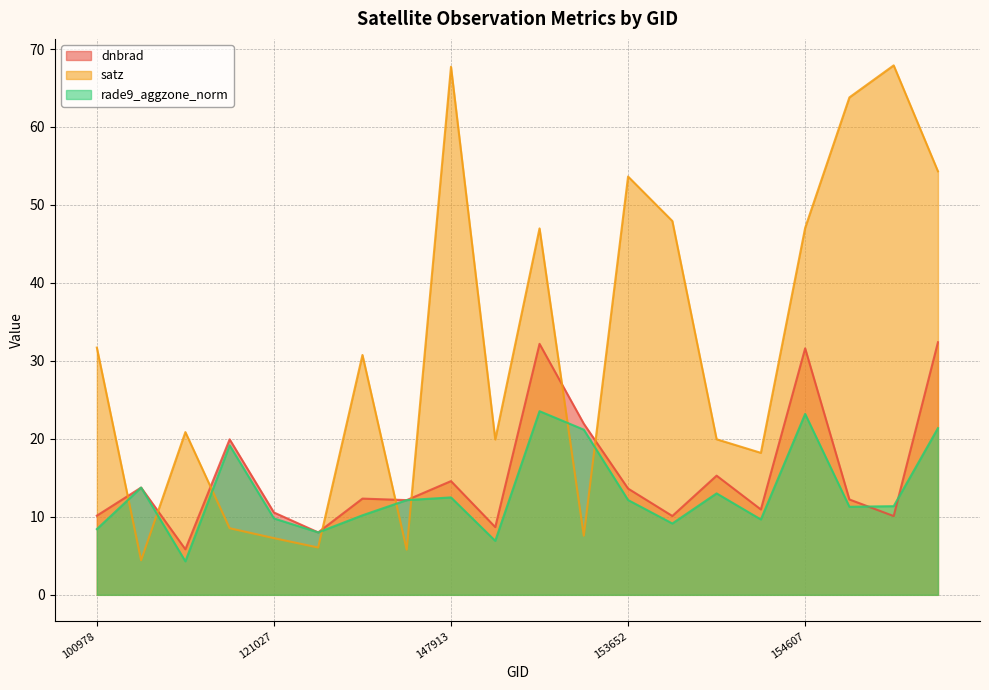

Where does the dnbrad series first go above 12?

101102